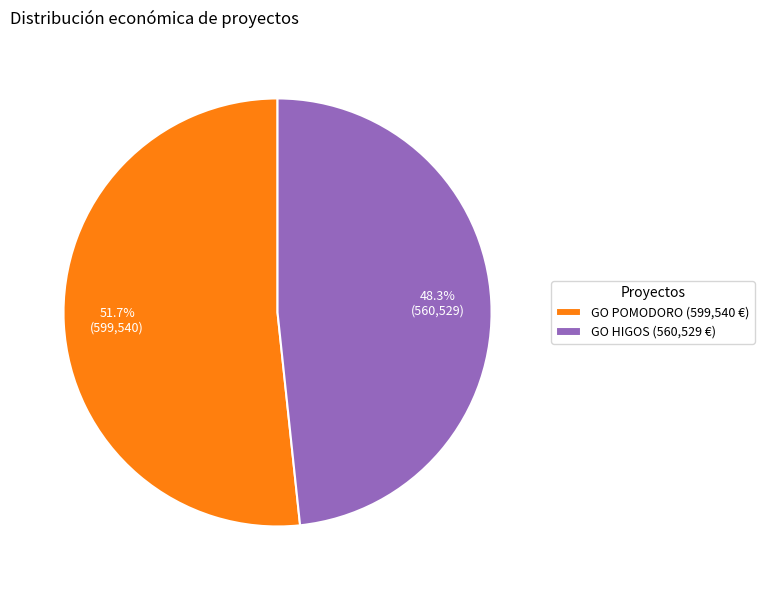

What is the smallest slice in the pie chart?

GO HIGOS